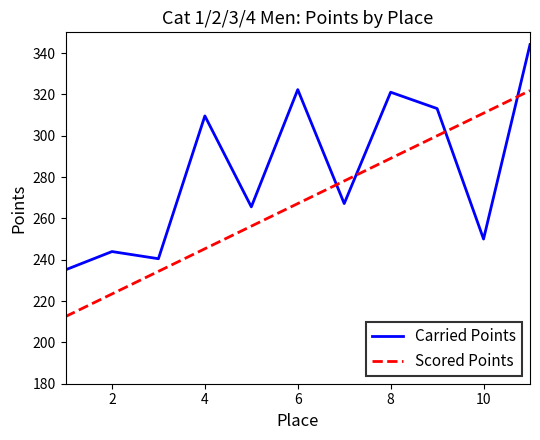

What are all the series names shown in the legend?

Carried Points, Scored Points